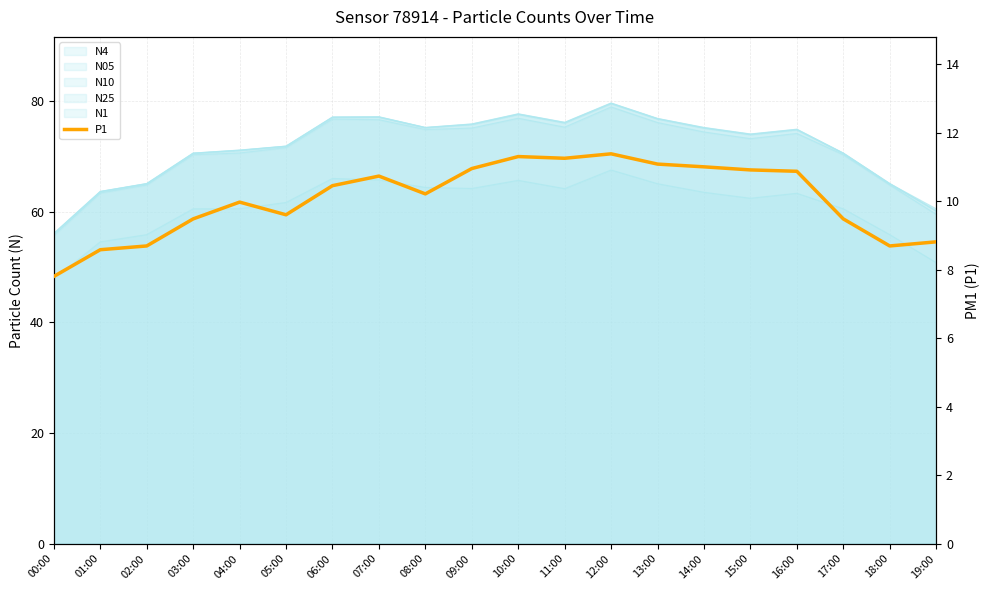

Rank the categories by N1 line value from highest to lowest.

12:00, 10:00, 06:00, 07:00, 13:00, 11:00, 09:00, 08:00, 14:00, 16:00, 15:00, 05:00, 04:00, 03:00, 17:00, 02:00, 18:00, 01:00, 19:00, 00:00